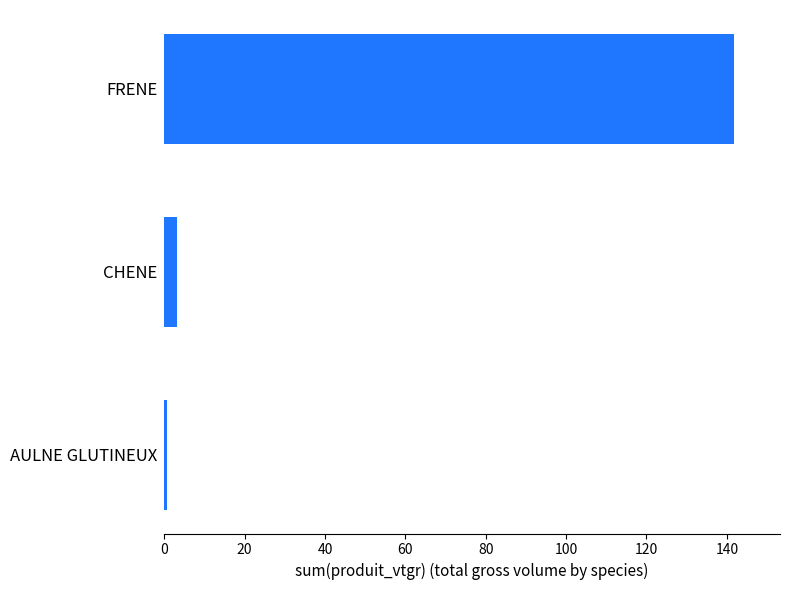

What is the sum of all values?

145.8